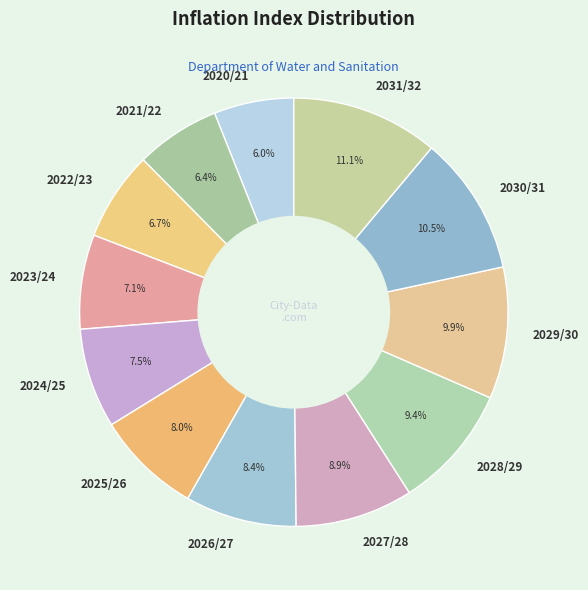

Which category has the biggest portion of the pie?

2031/32